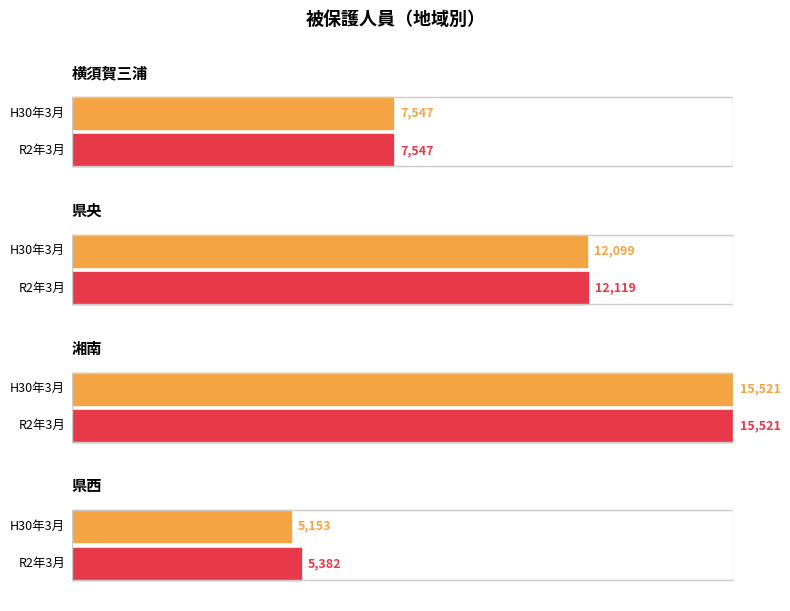

Which has a higher value, R2年3月 or H30年3月?

H30年3月